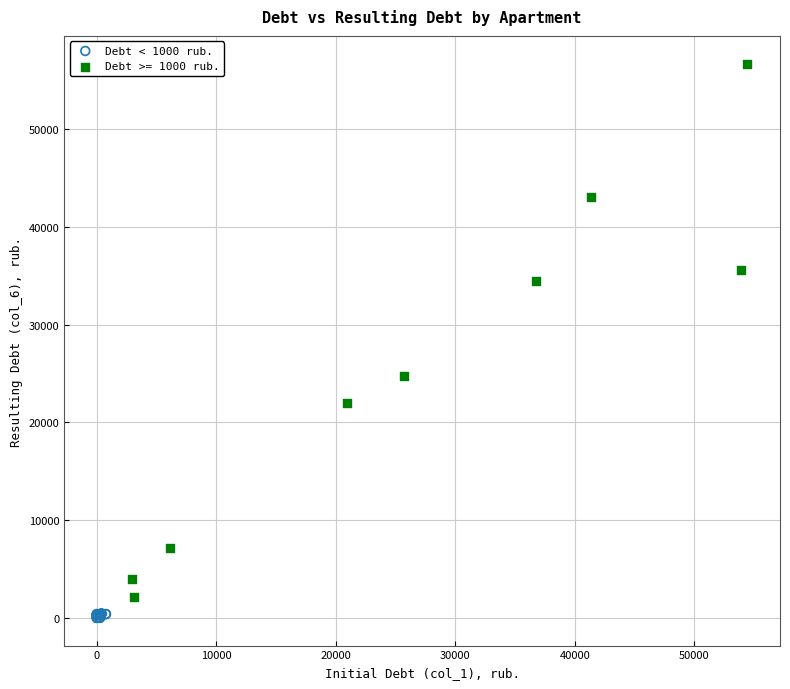

Which series reaches the maximum Y coordinate?

Debt >= 1000 rub.